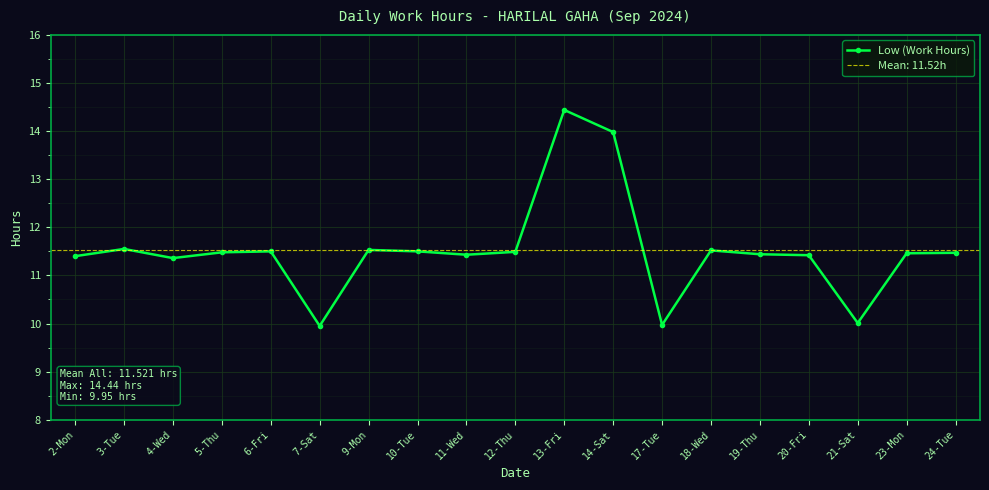

True or false: the data shows 13.0 at 17-Tue.

False